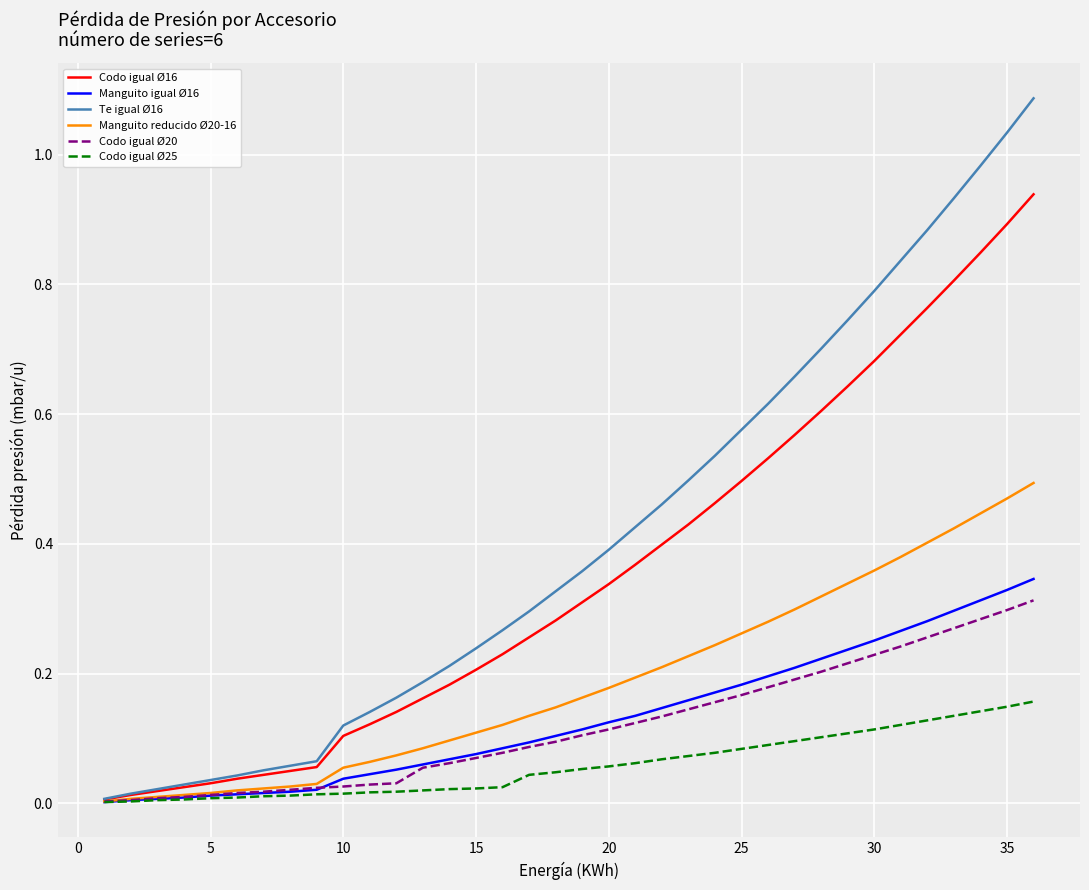

Which series has the largest range (max minus min)?

Te igual Ø16